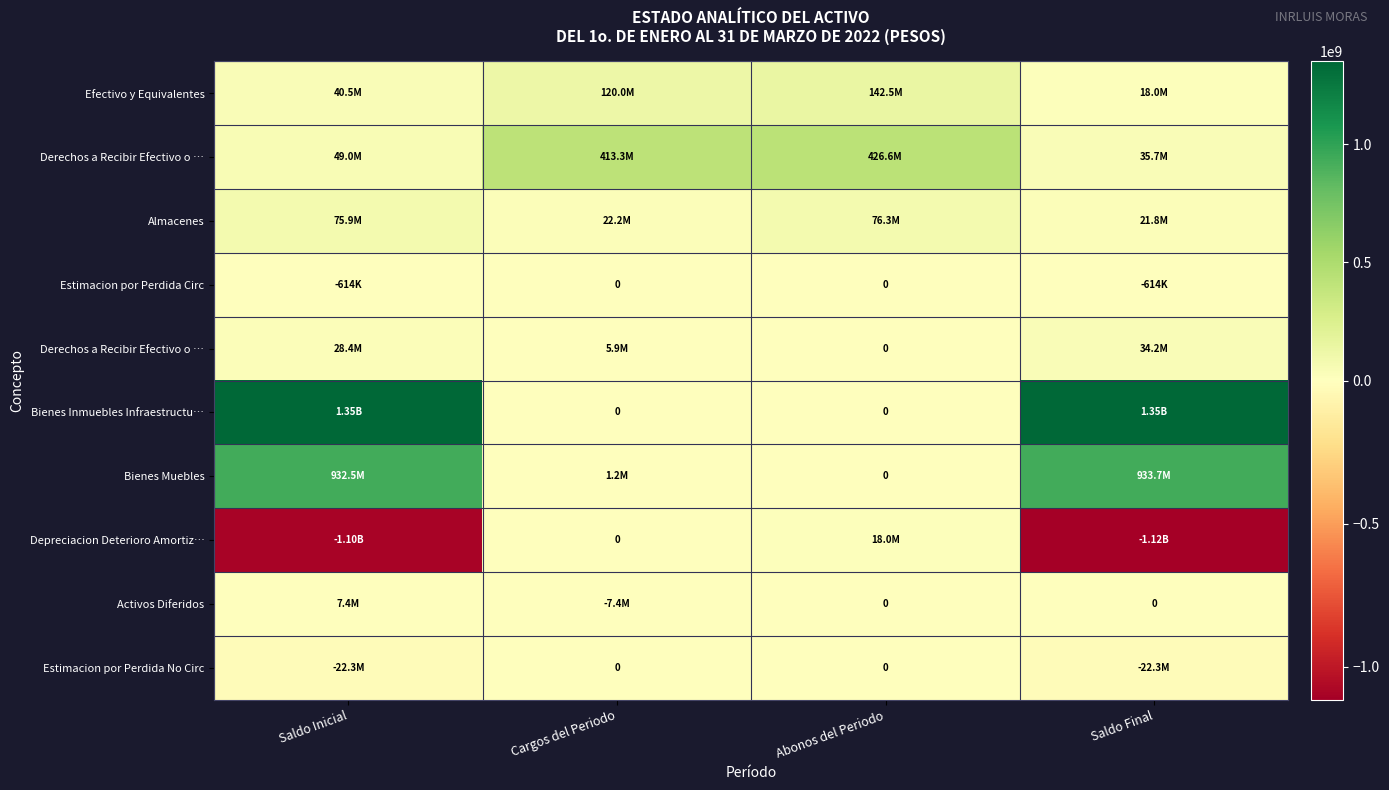

How many distinct data groups are displayed?

10